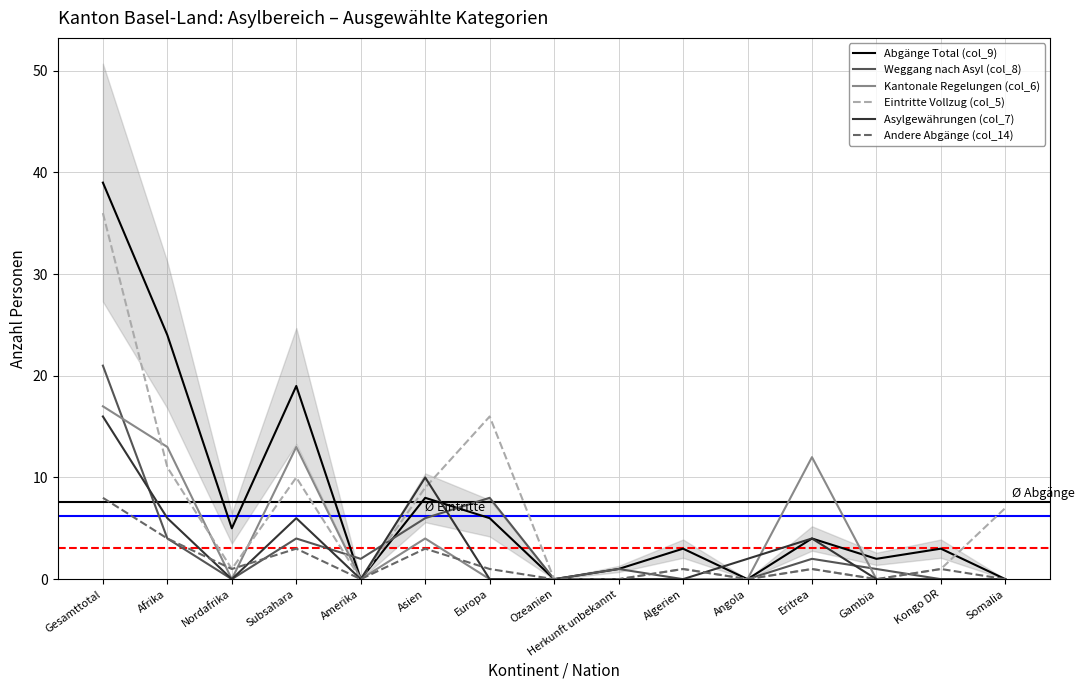

Between Herkunft unbekannt and Gambia, which is larger?

Gambia